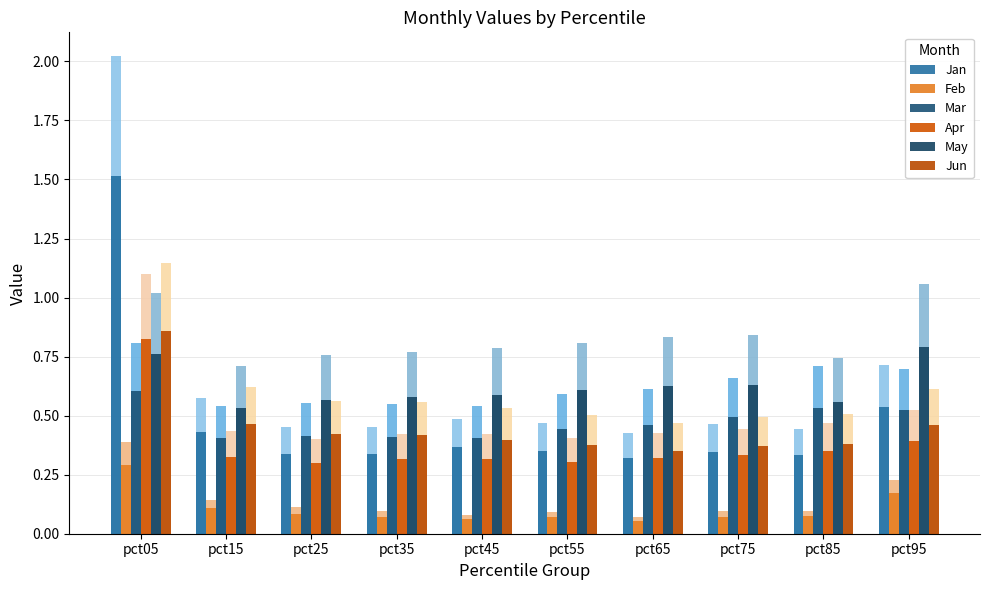

List the series in order of their peak value, lowest first.

Feb, Mar, May, Apr, Jun, Jan